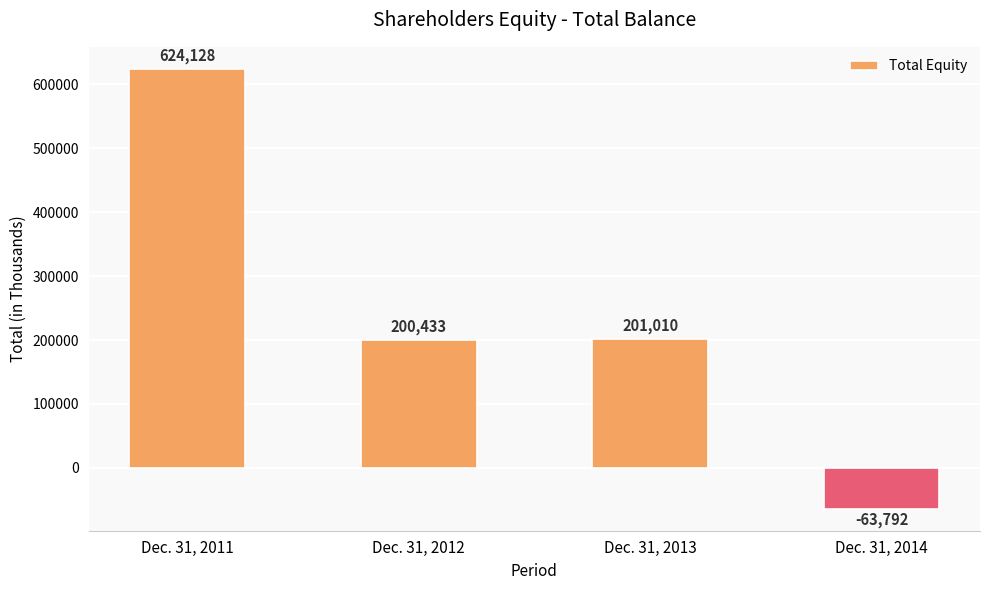

What is the value of the 3rd bar from the left?

201010